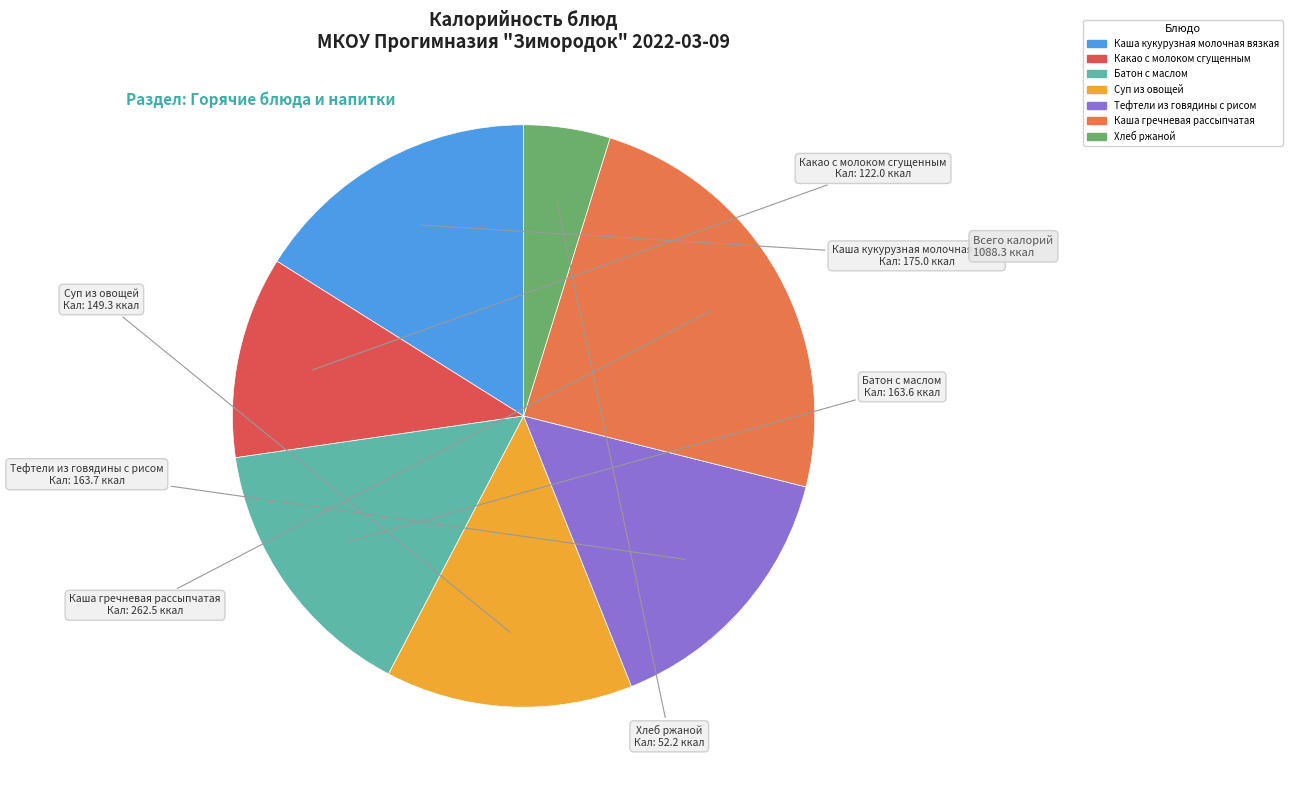

What is the change in value from Батон с маслом to Хлеб ржаной?

-111.4